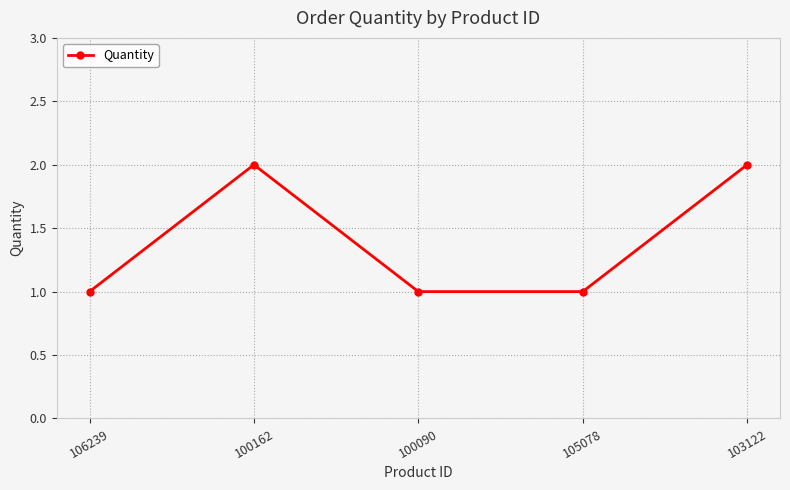

True or false: there are more than 1 points higher than both neighbors.

False